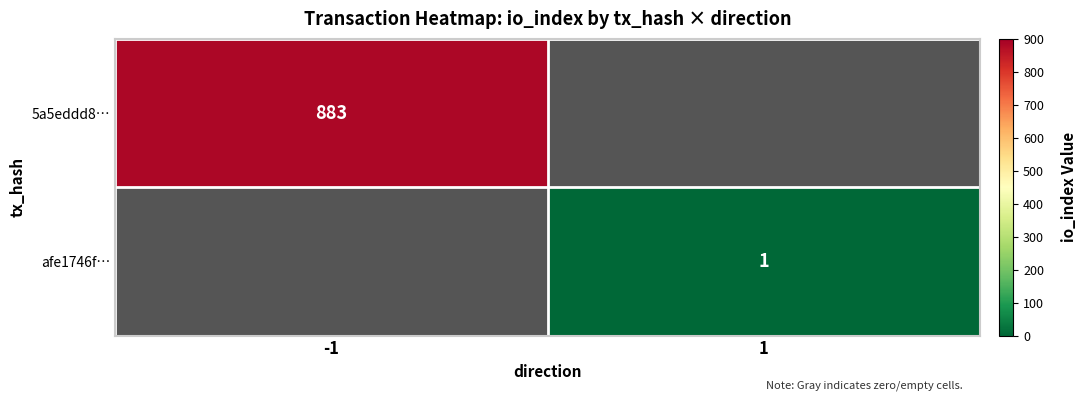

True or false: afe1746f… has a value of 0.3 at 1.

False